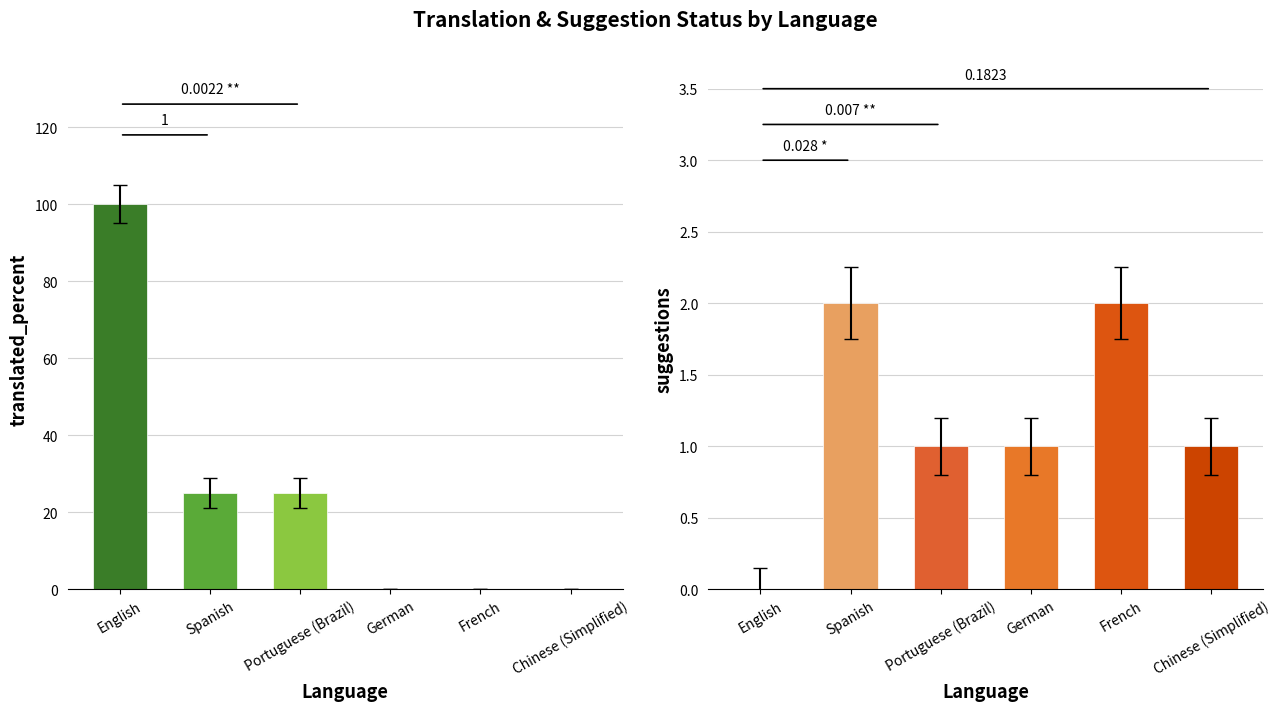

Rank the series at Spanish from lowest to highest value.

suggestions, translated_percent